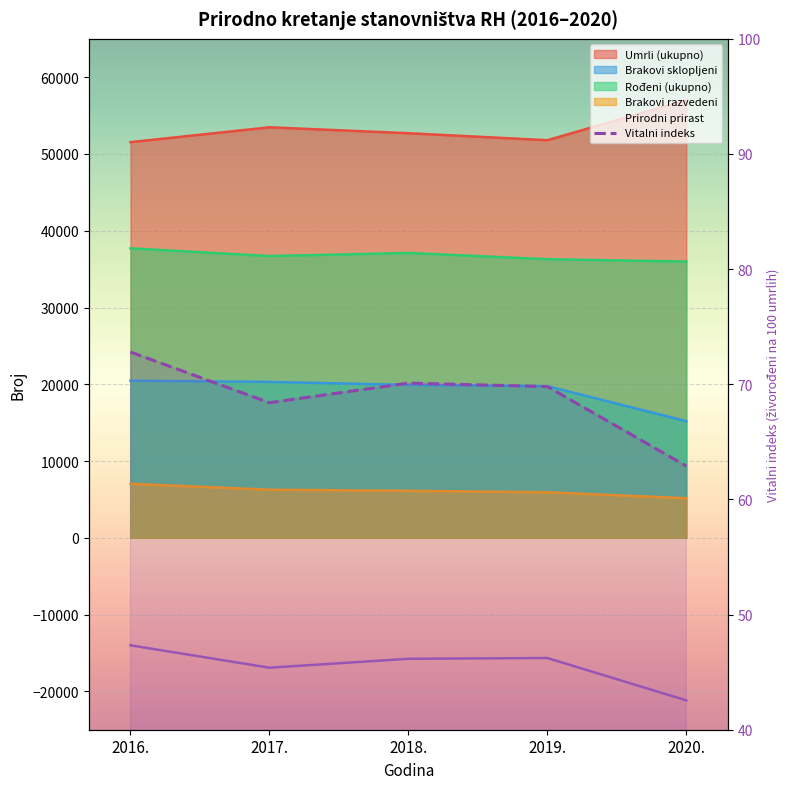

True or false: Vitalni indeks has more than 1 points higher than both neighbors.

False